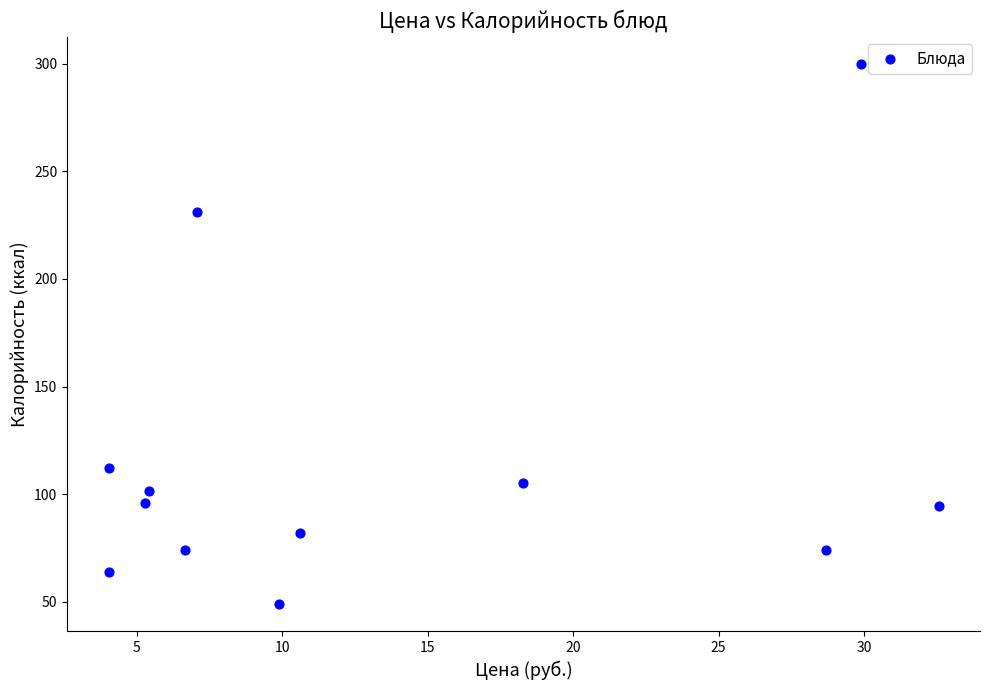

What Y value in the scatter plot is closest to 174?

231.0